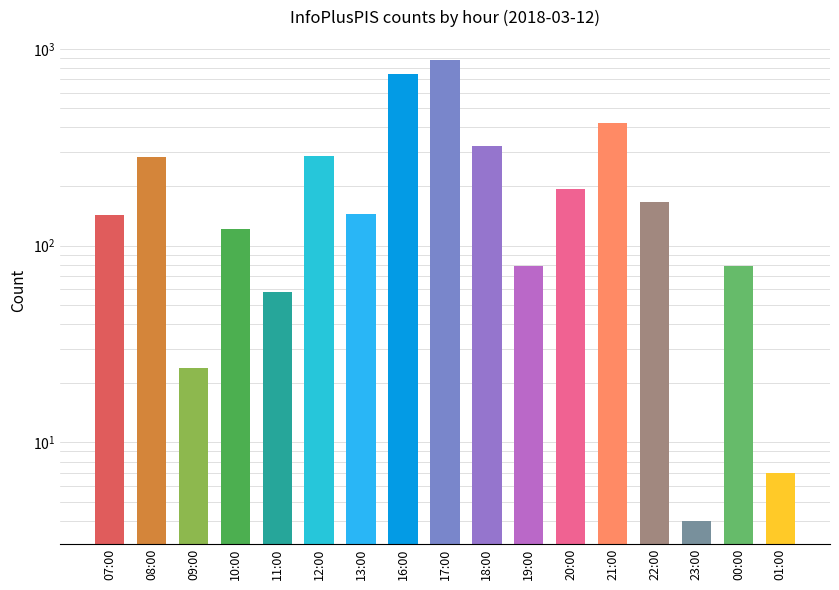

What position from the left is 16:00?

8